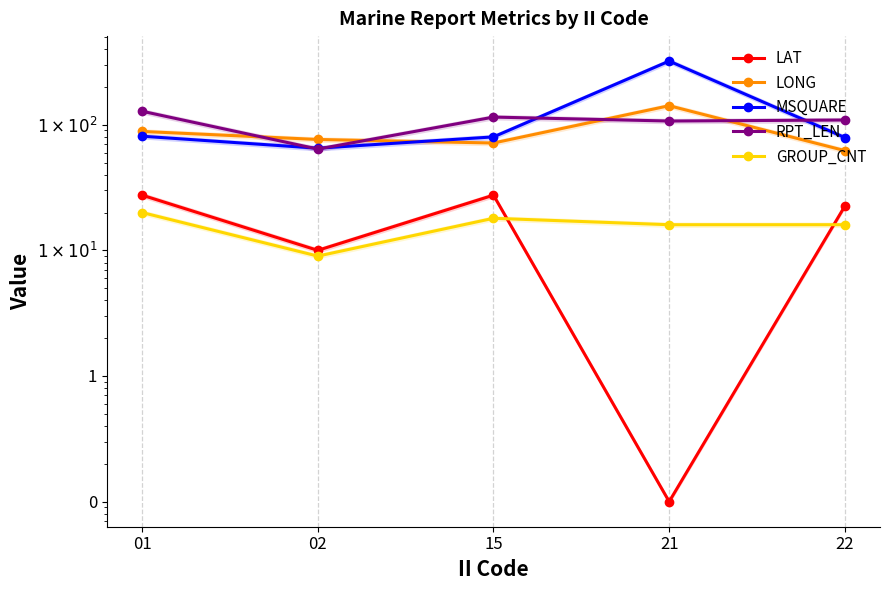

The value of GROUP_CNT at 22 is 16.0. True or false?

True